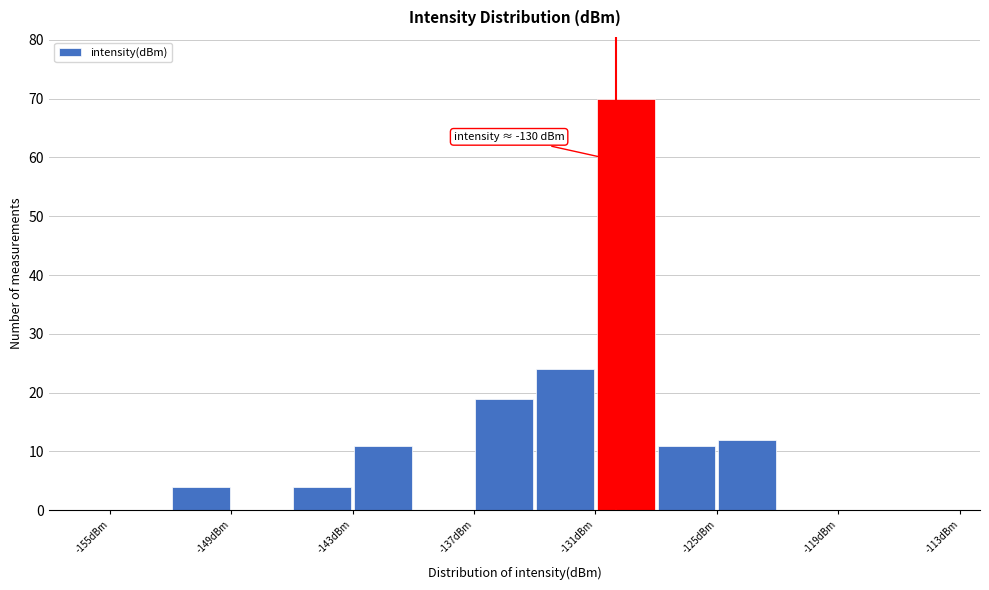

Around what value on the x-axis is the tallest bar? Give the approximate position of its centre, as read against the axis.

-129